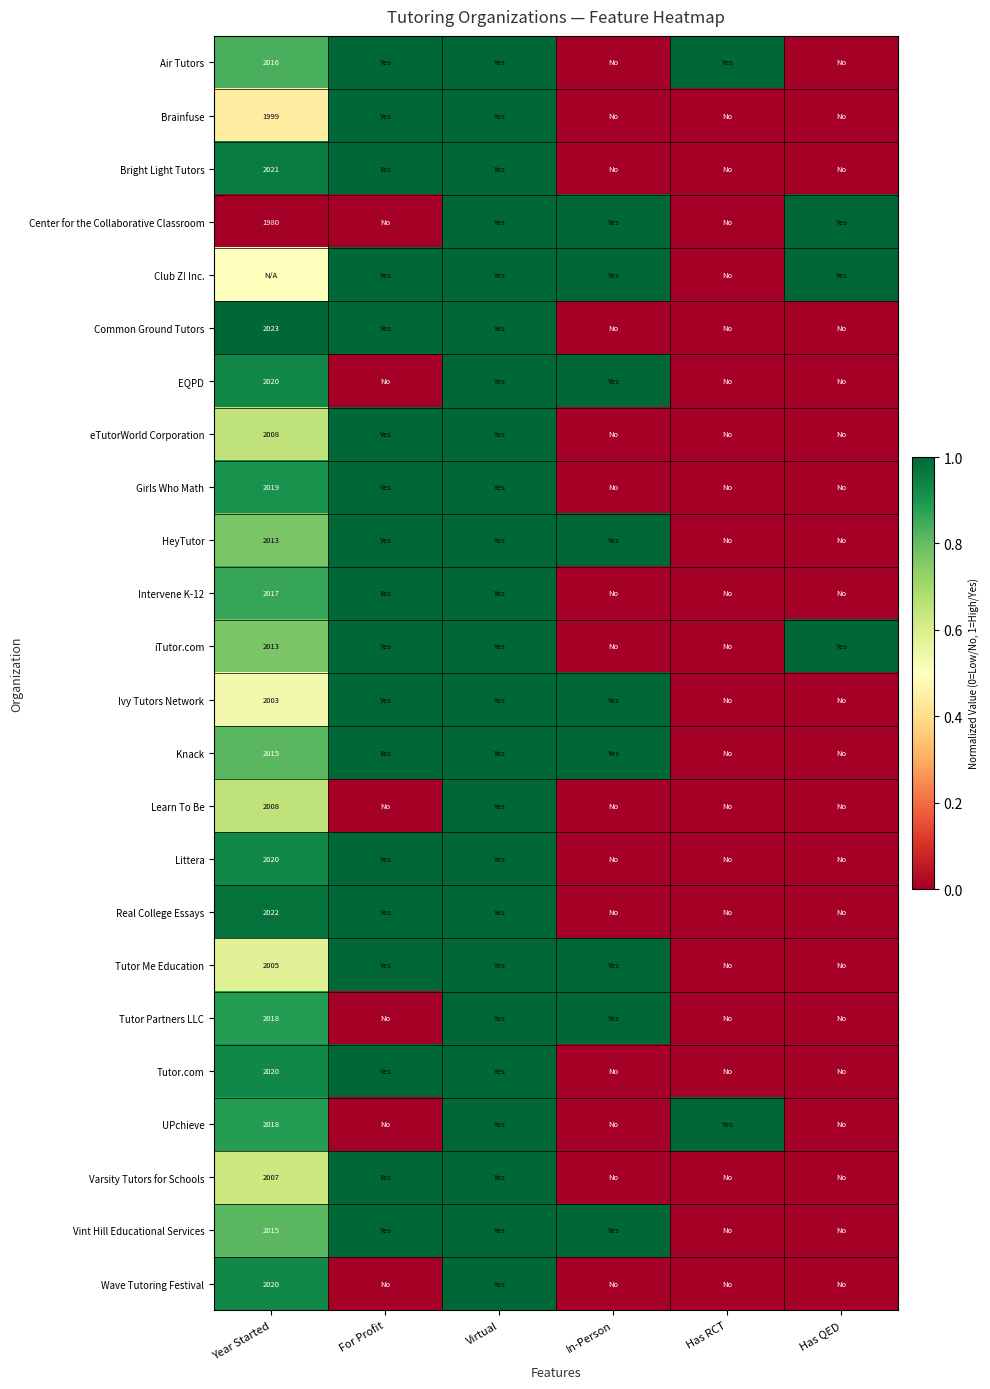

At how many categories does at least one series exceed 0?

6